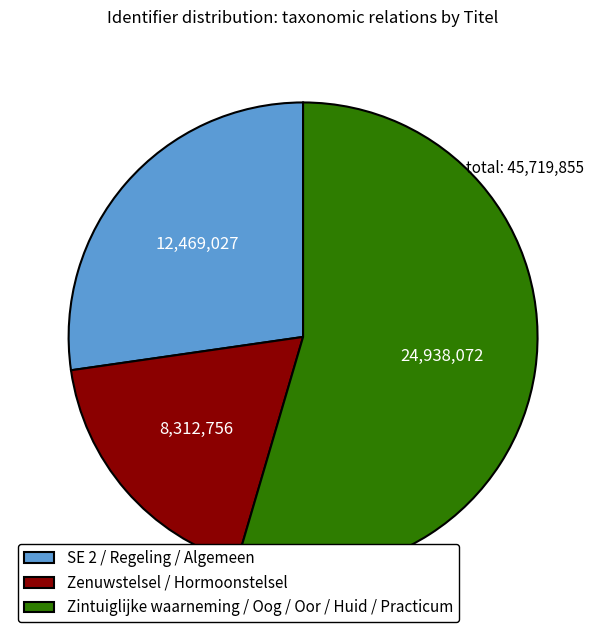

The Zintuiglijke waarneming / Oog / Oor / Huid / Practicum slice represents 55% of the pie. True or false?

True